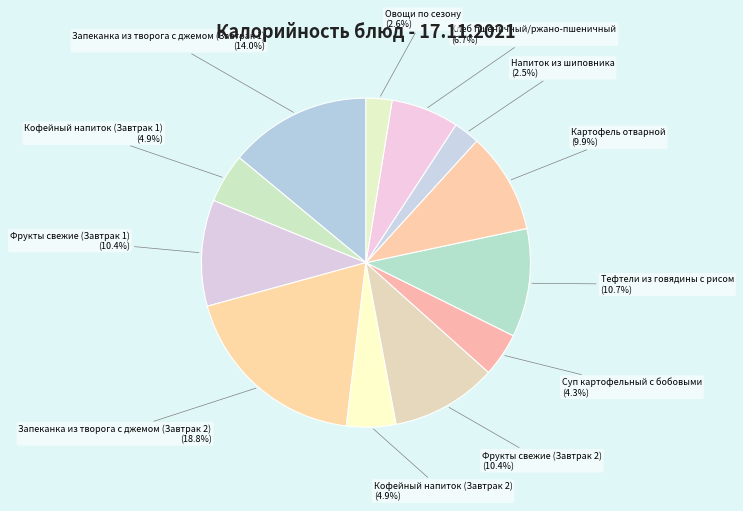

Do Фрукты свежие (Завтрак 1) and Фрукты свежие (Завтрак 2) together represent more than half of the pie?

No